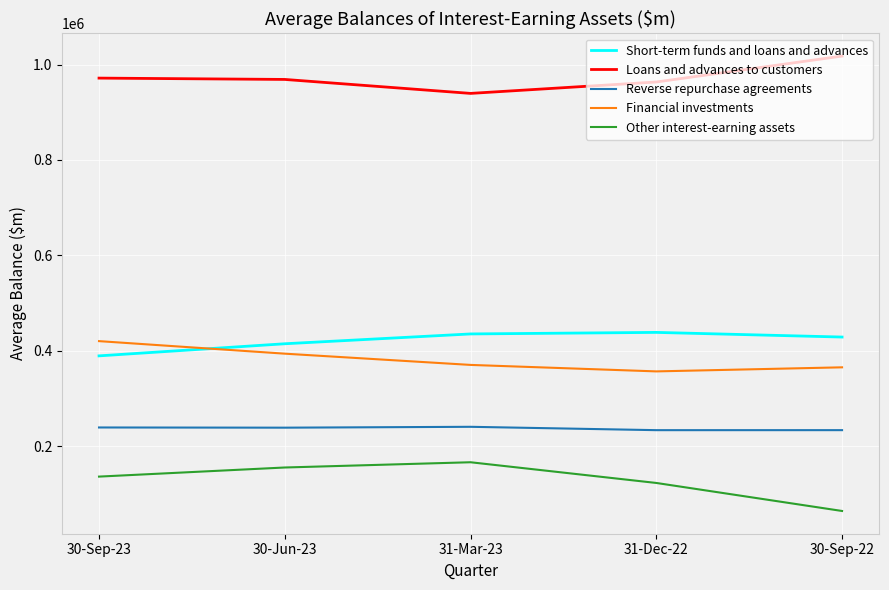

What is the difference between the maximum and minimum values in the Financial investments series?

63418